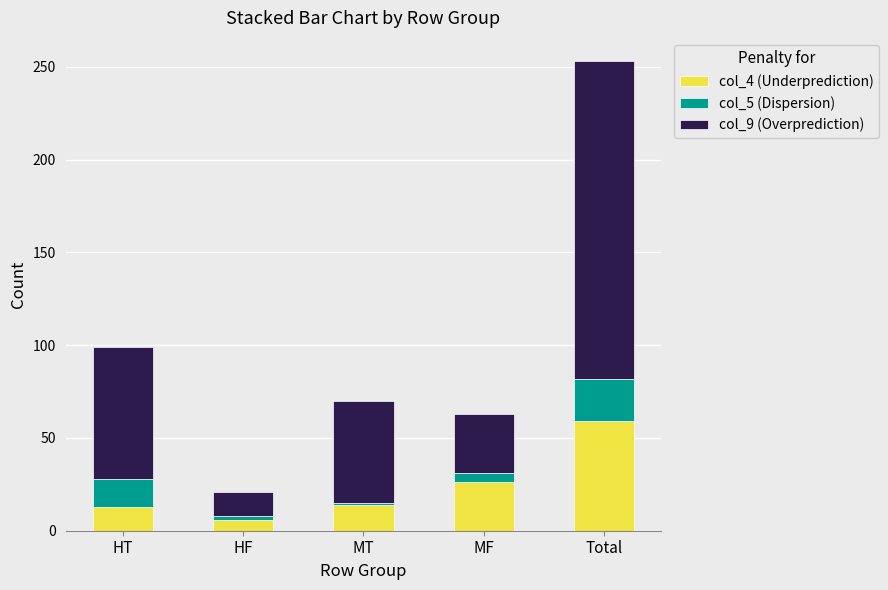

How many series are shown in this chart?

3